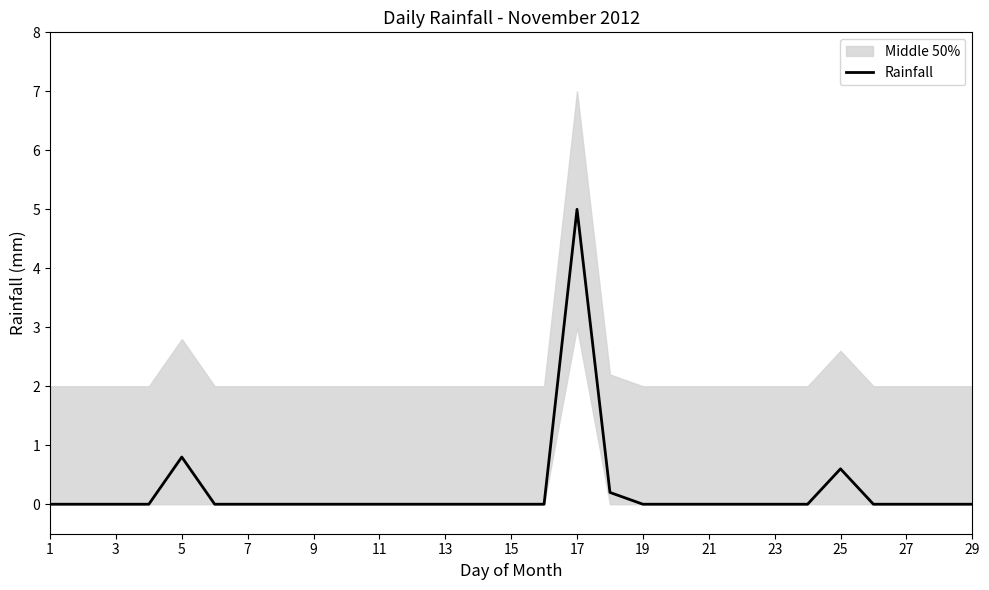

What is the difference between the second highest and second lowest values?

0.8